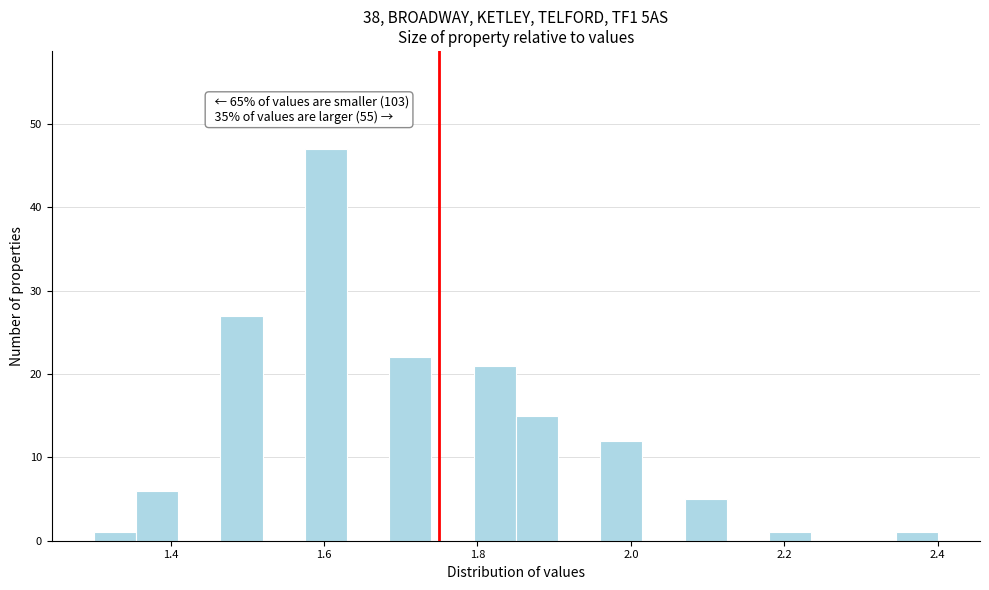

Read against the x-axis, roughly where is the centre of the tallest bar?

1.60